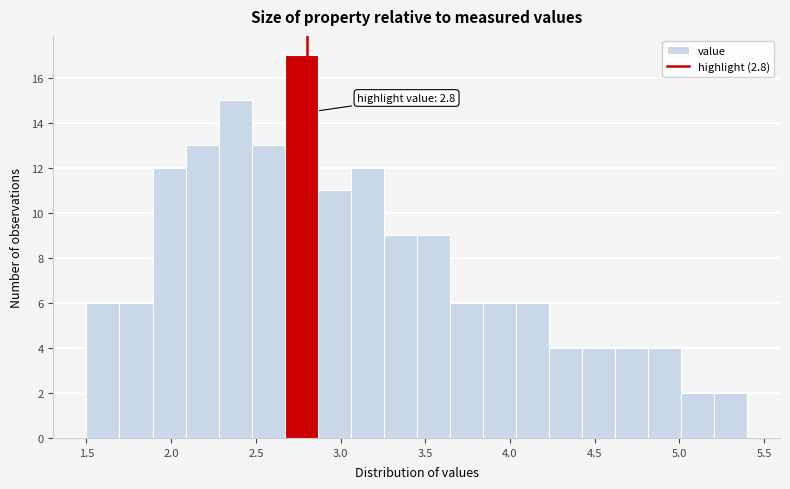

Around what value on the x-axis is the tallest bar? Give the approximate position of its centre, as read against the axis.

2.75